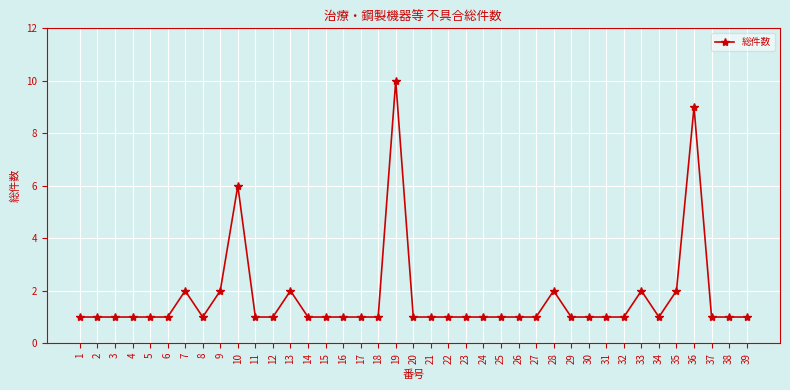

What is the greatest value displayed?

10